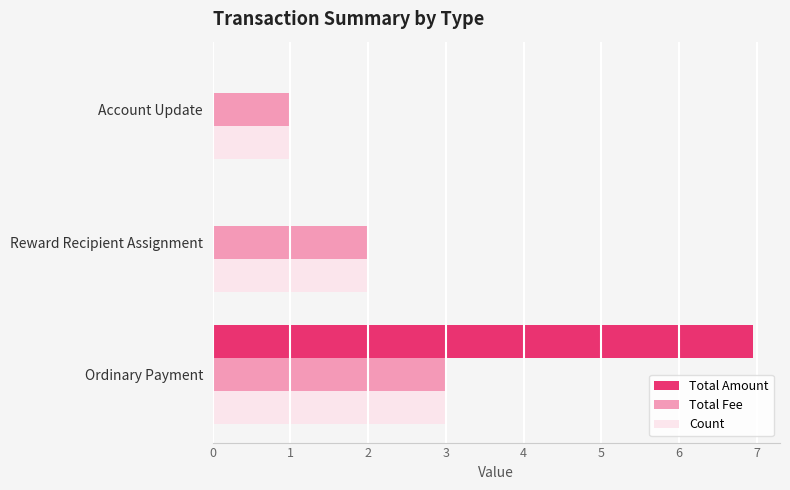

Between Ordinary Payment and Account Update, which series saw the biggest shift?

Total Amount